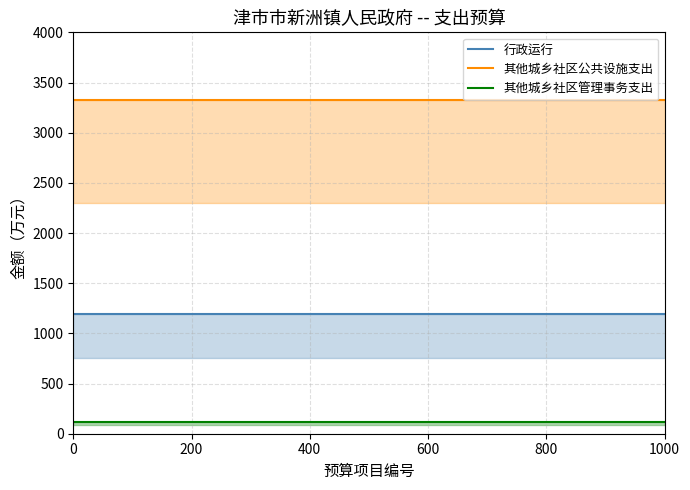

What is the average value of the 行政运行 series?

1193.4